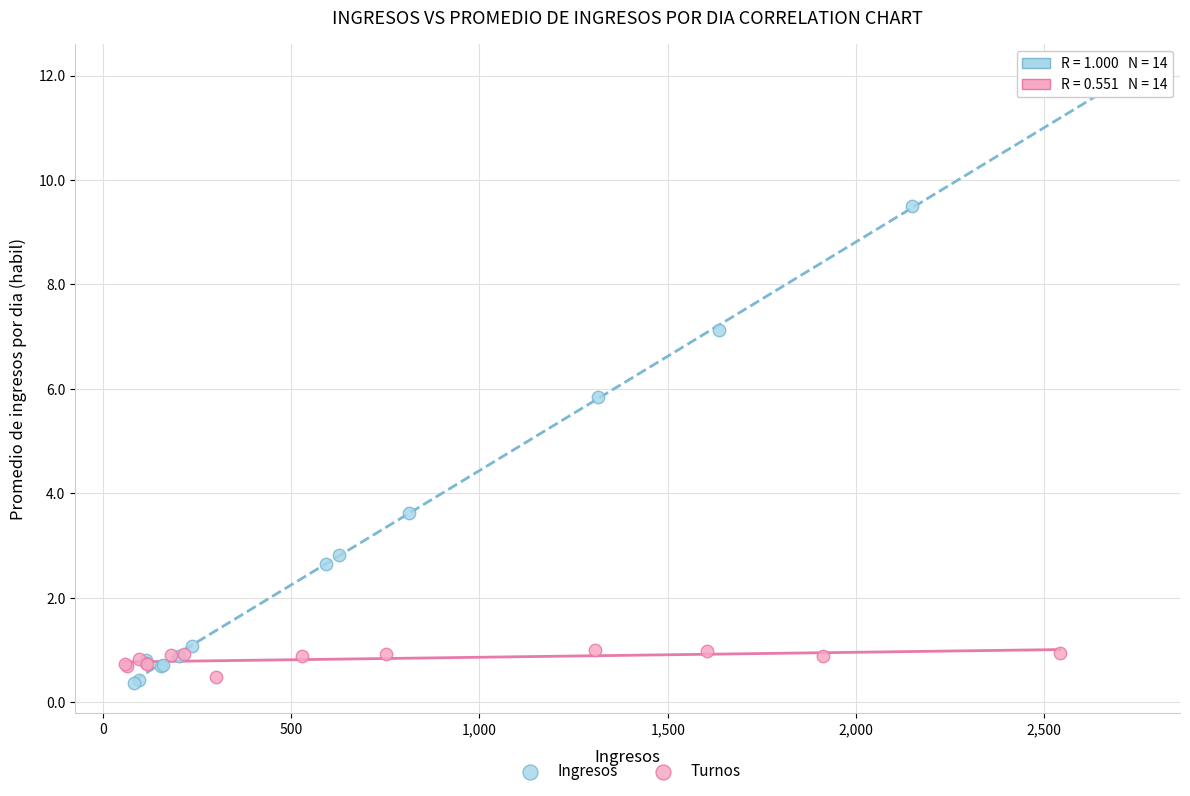

Which series contains the highest Y value?

Ingresos